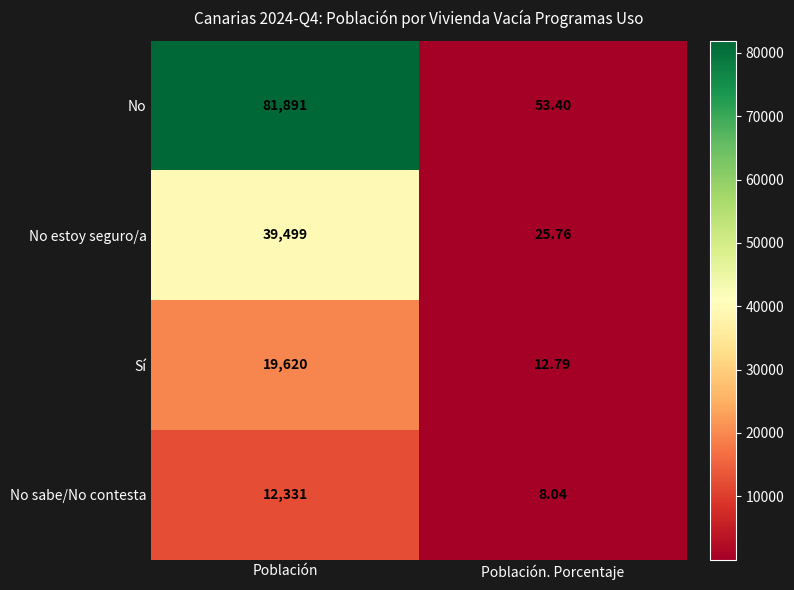

Is the value of No sabe/No contesta at Población. Porcentaje greater than the value of No estoy seguro/a at Población?

No